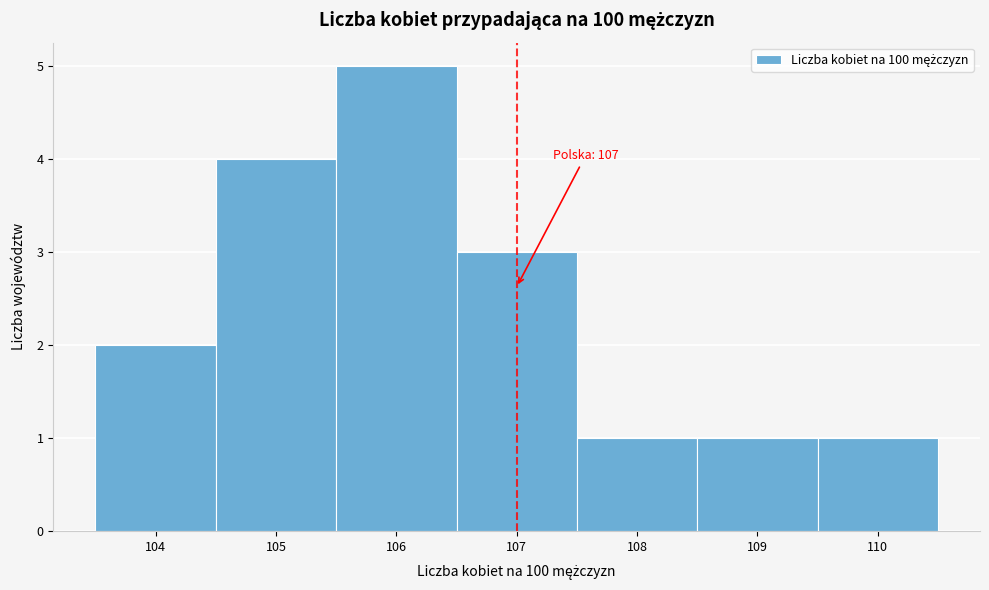

Which range on the x-axis has the tallest bar?

105.5 to 106.5